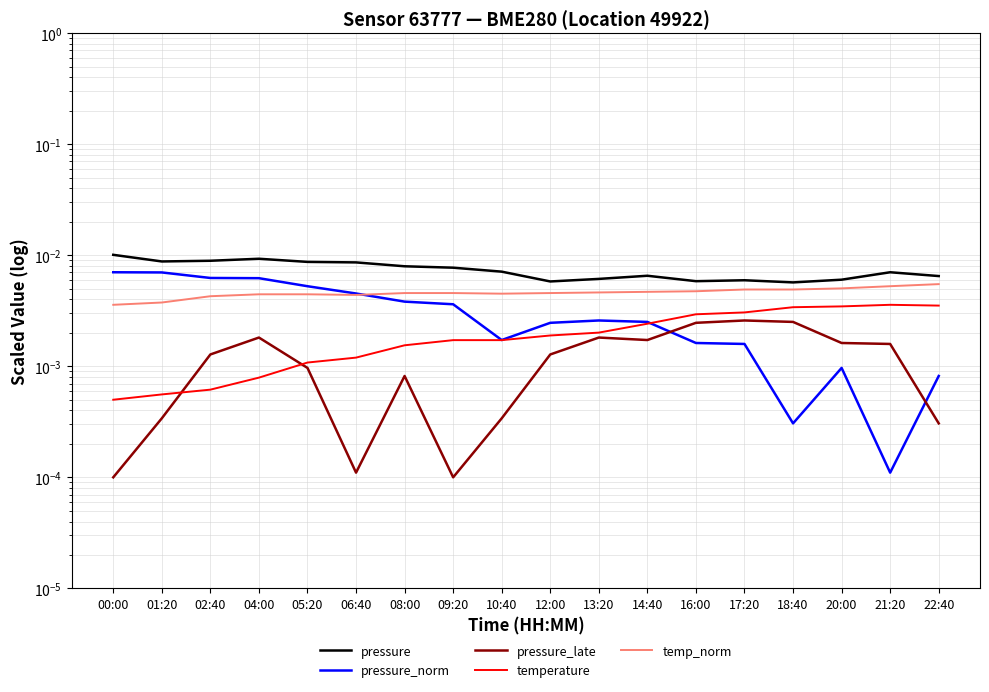

At which category does pressure_late reach its first local peak?

04:00